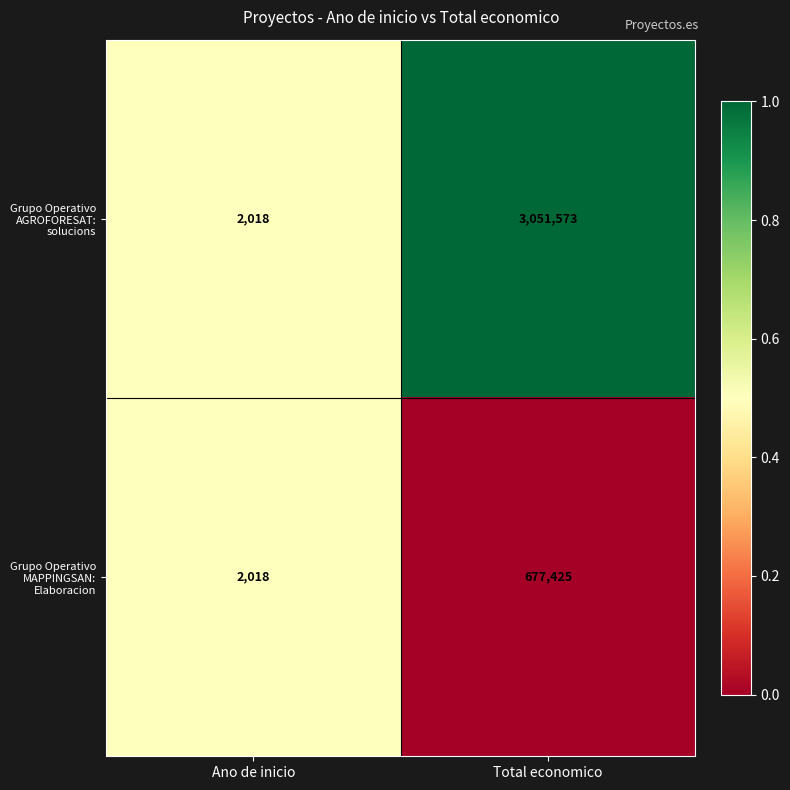

Reading left to right, what are all the values shown in this chart?

Grupo Operativo AGROFORESAT: solucions: Ano de inicio=2018	Total economico=3051573
Grupo Operativo MAPPINGSAN: Elaboracion: Ano de inicio=2018	Total economico=677425